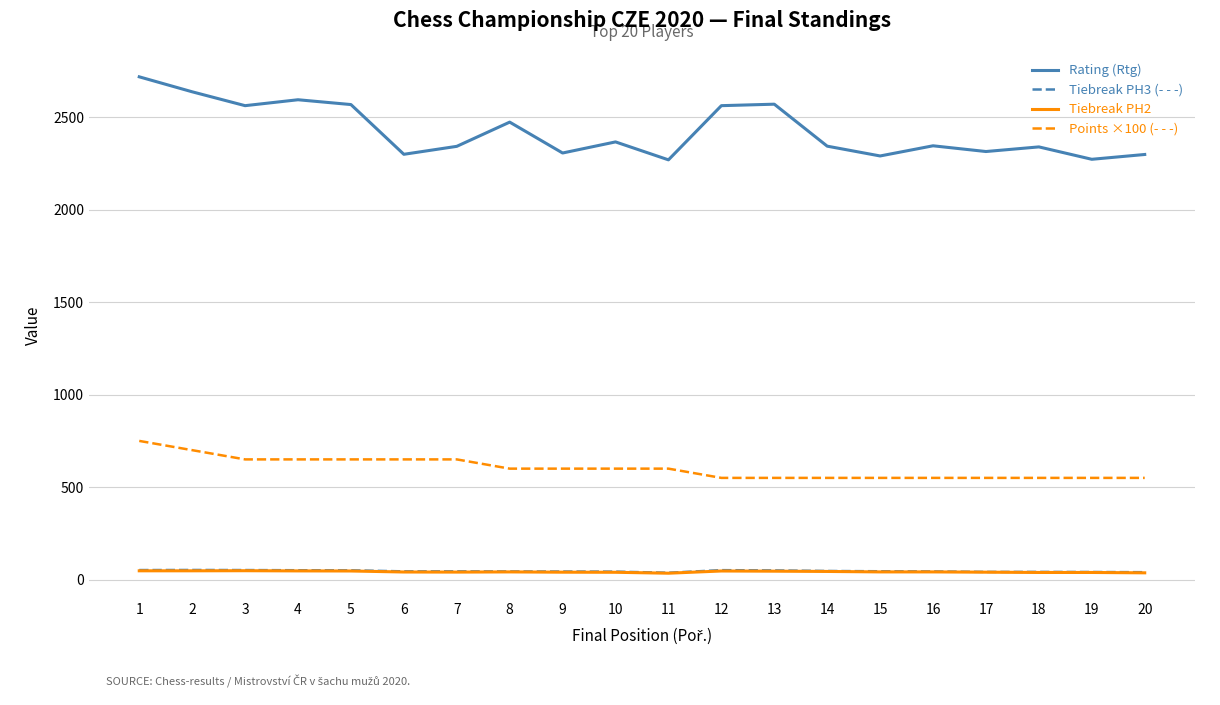

How many lines are shown in the chart?

4